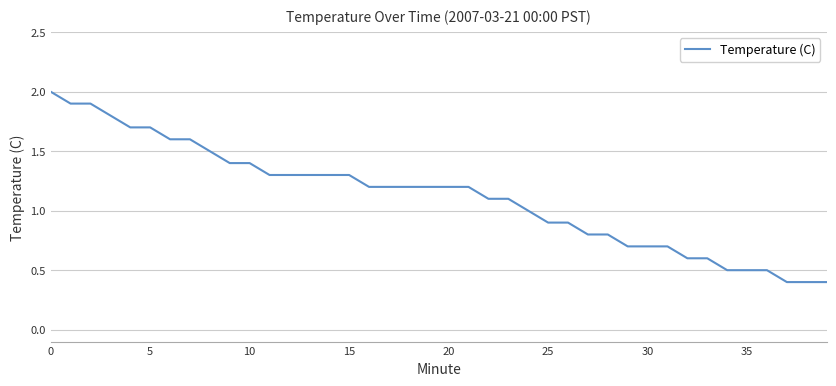

What is the difference between the maximum and minimum values?

1.6